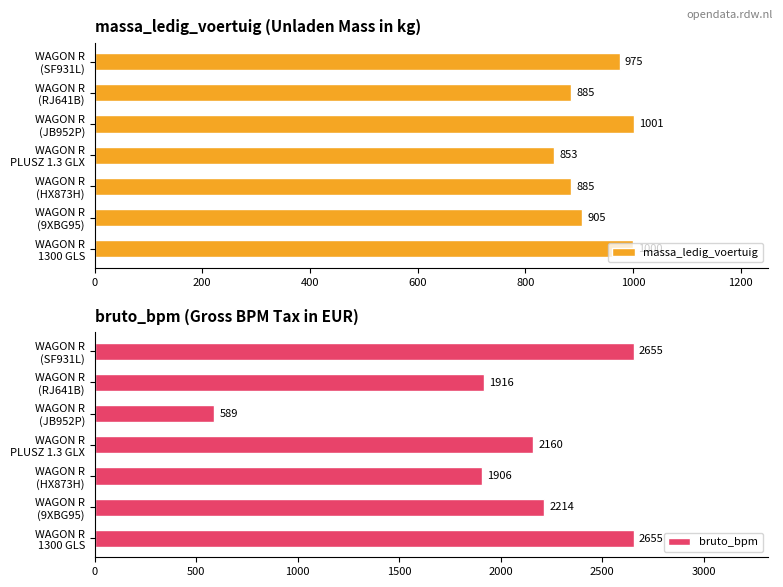

What is the maximum value for massa_ledig_voertuig?

1001